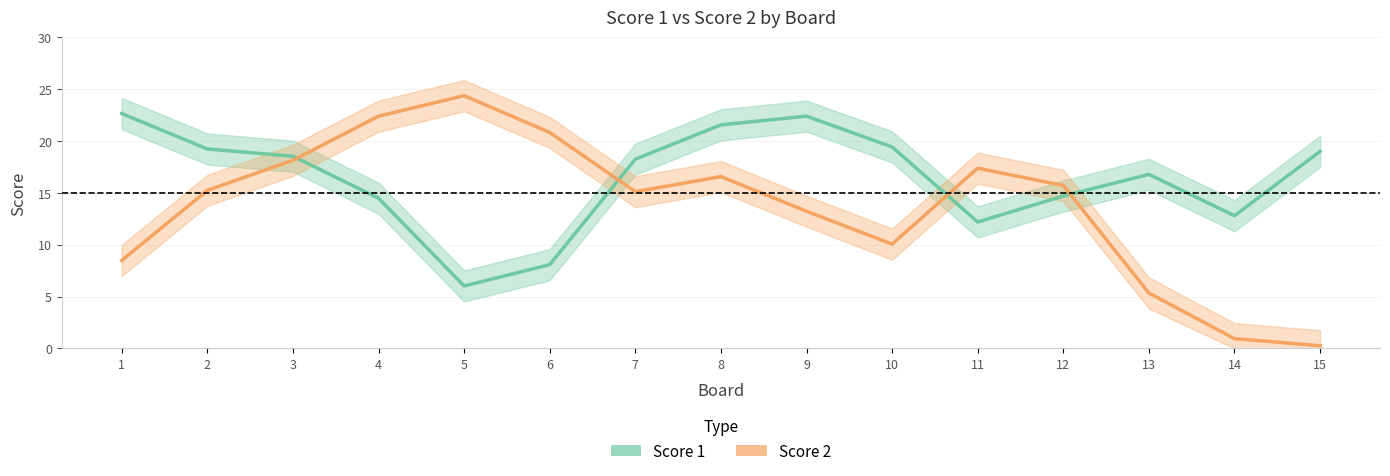

Reading right to left, extract all data points from this chart.

Score 1: 19.0	12.8	16.8	14.7	12.2	19.4	22.4	21.5	18.2	8.1	6.0	14.5	18.5	19.2	22.6
Score 2: 0.3	0.9	5.3	15.7	17.4	10.1	13.2	16.6	15.1	20.8	24.4	22.4	18.1	15.2	8.5